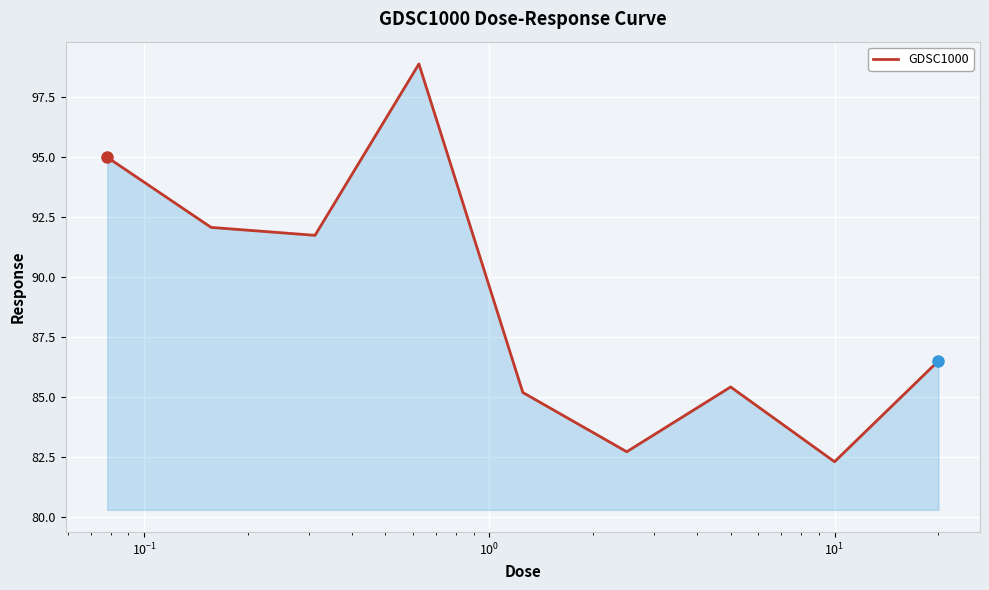

What is the minimum value shown in the chart?

82.3